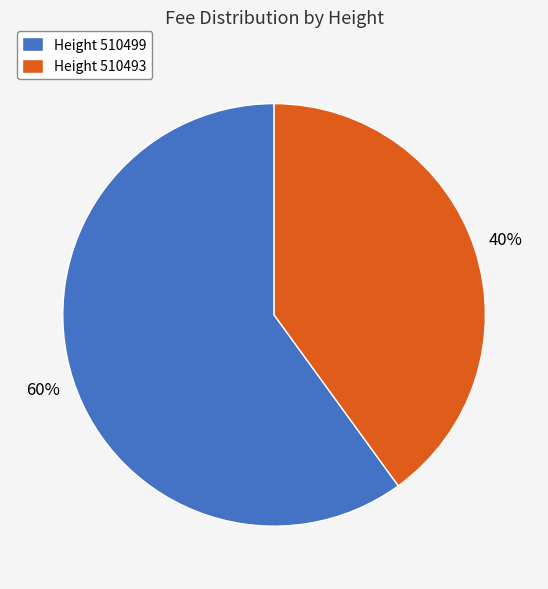

Which slice is the largest?

Height 510499